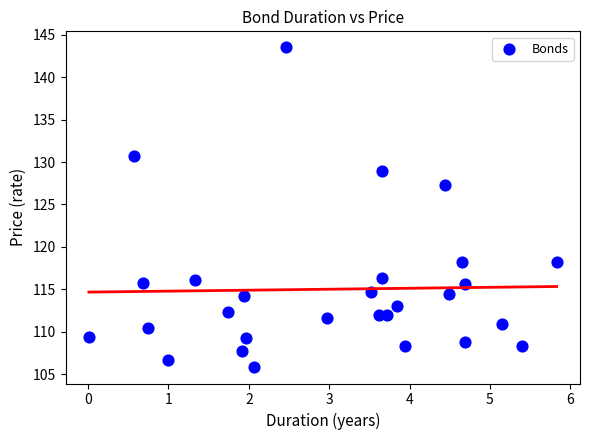

What is the range of X values (max minus min)?

5.8